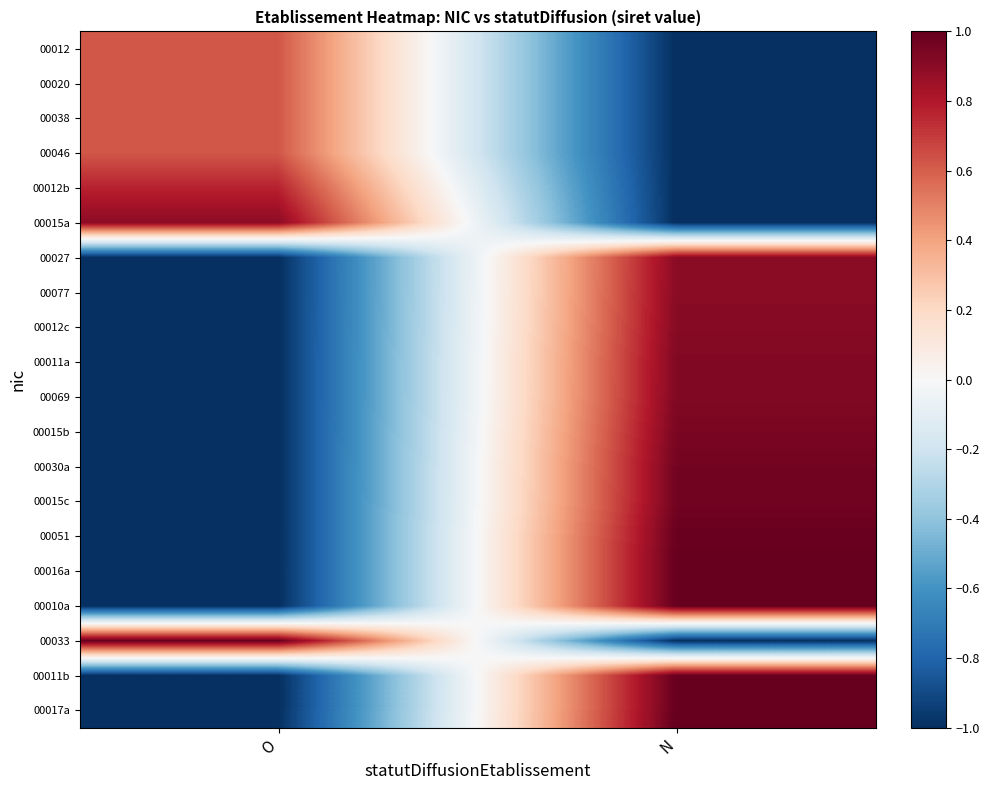

Reading left to right, extract all data points from this chart.

00012: O=0.6	N=-1.0
00020: O=0.6	N=-1.0
00038: O=0.6	N=-1.0
00046: O=0.6	N=-1.0
00012b: O=0.8	N=-1.0
00015a: O=0.9	N=-1.0
00027: O=-1.0	N=0.9
00077: O=-1.0	N=0.9
00012c: O=-1.0	N=0.9
00011a: O=-1.0	N=0.9
00069: O=-1.0	N=0.9
00015b: O=-1.0	N=0.9
00030a: O=-1.0	N=1.0
00015c: O=-1.0	N=1.0
00051: O=-1.0	N=1.0
00016a: O=-1.0	N=1.0
00010a: O=-1.0	N=1.0
00033: O=1.0	N=-1.0
00011b: O=-1.0	N=1.0
00017a: O=-1.0	N=1.0